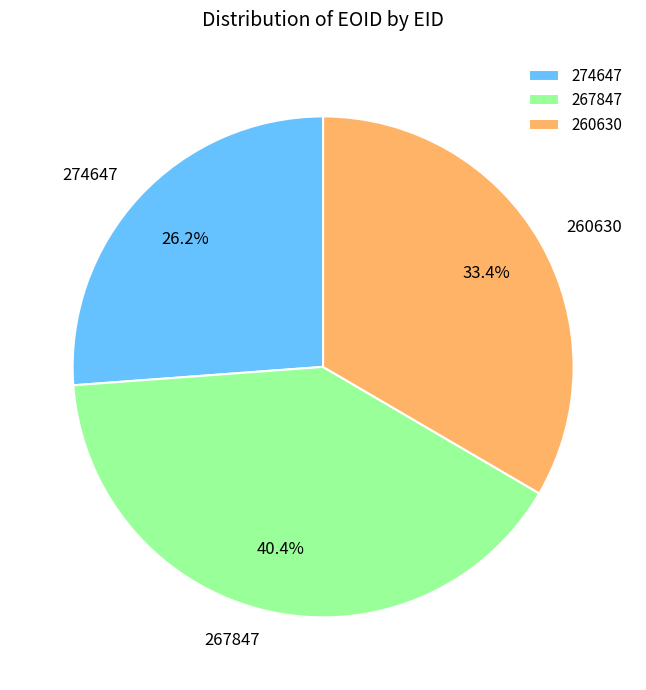

Does any single category account for the majority?

No